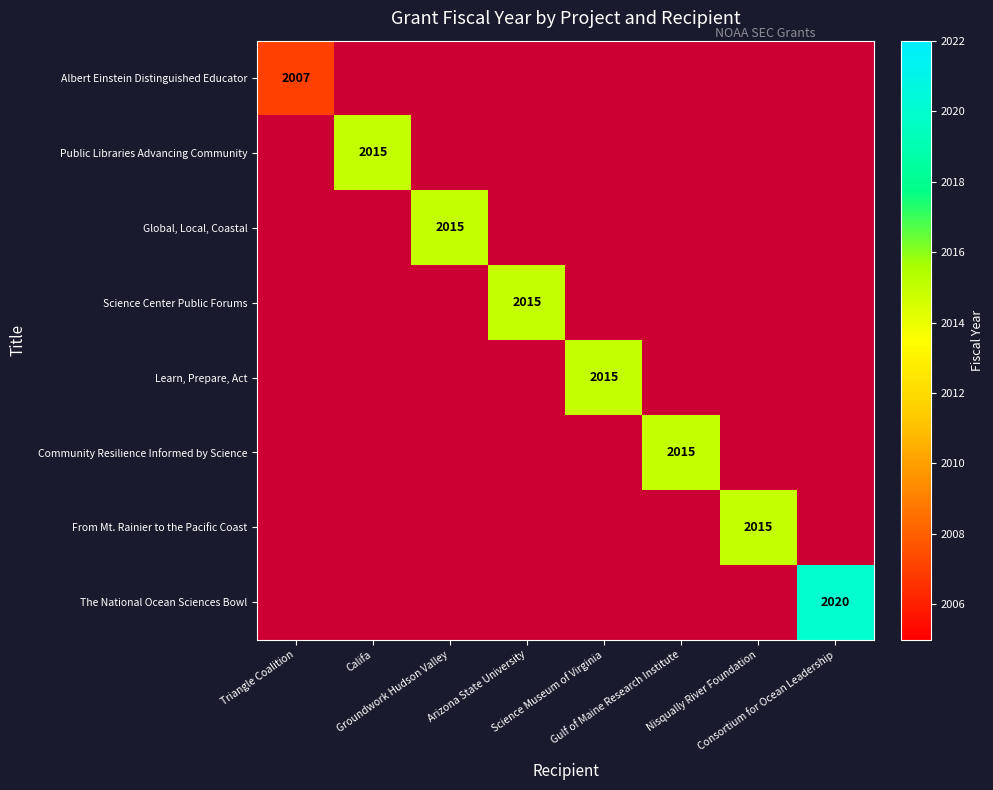

At which label does Public Libraries Advancing Community reach its minimum?

Triangle Coalition